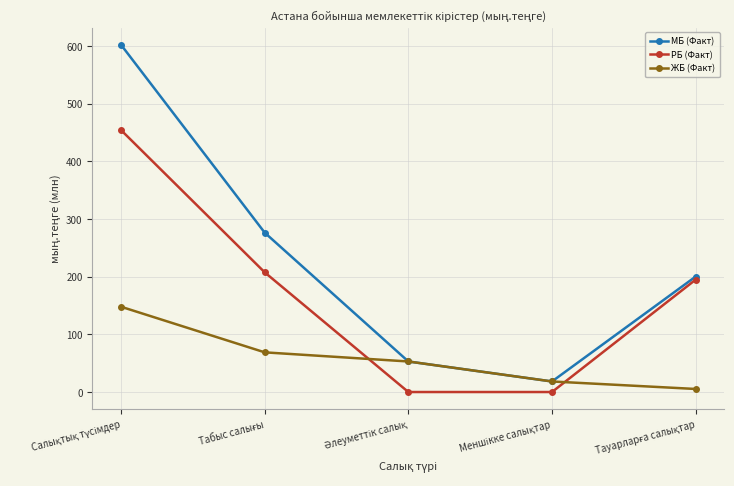

Which series has the largest total across all categories?

МБ (Факт)